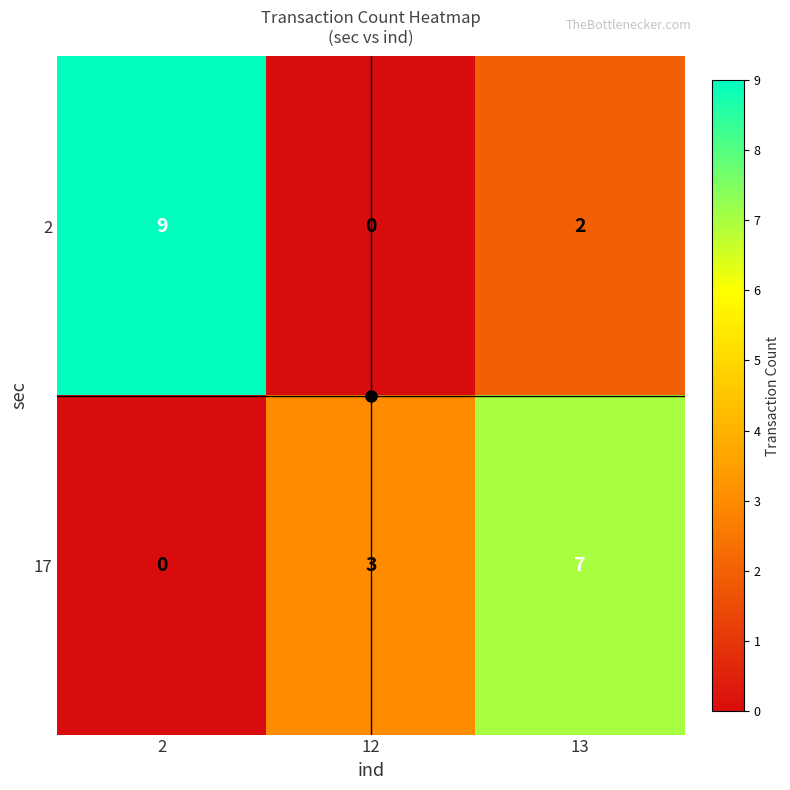

Where is 17 nearest to the value 3?

12